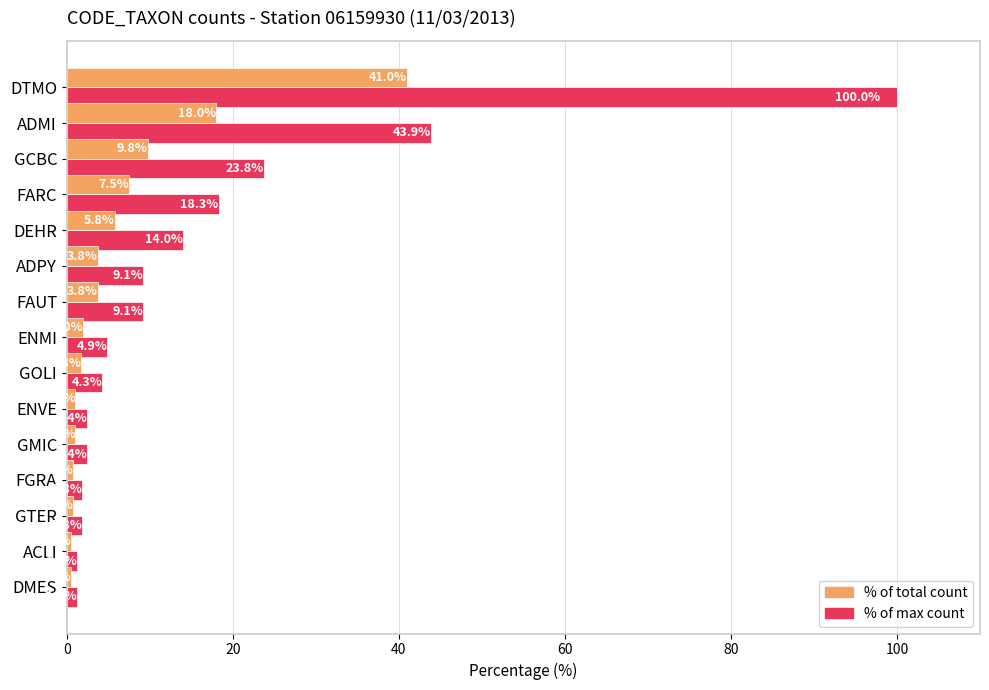

What is the spread (max minus min) of values at FARC?

10.8